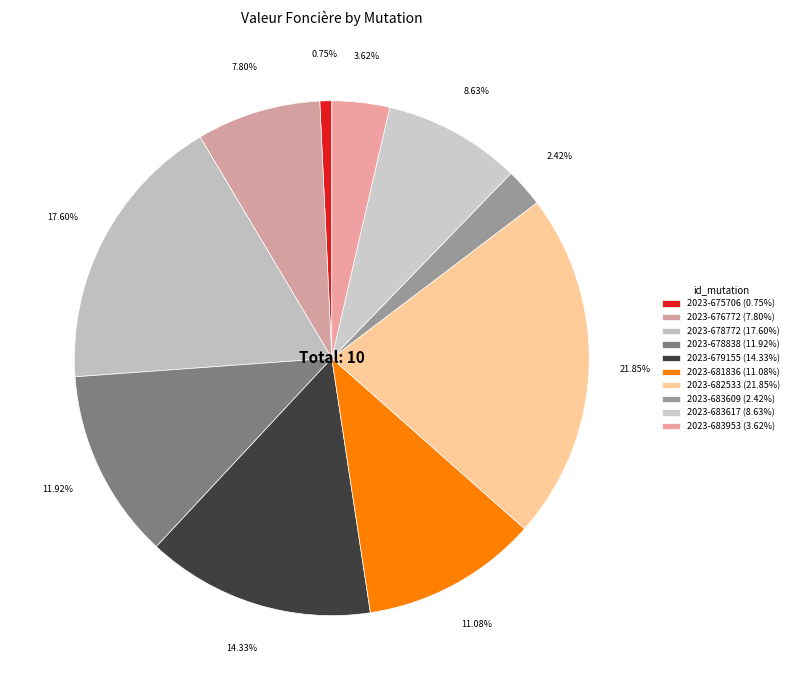

Count the number of slices in the pie.

10